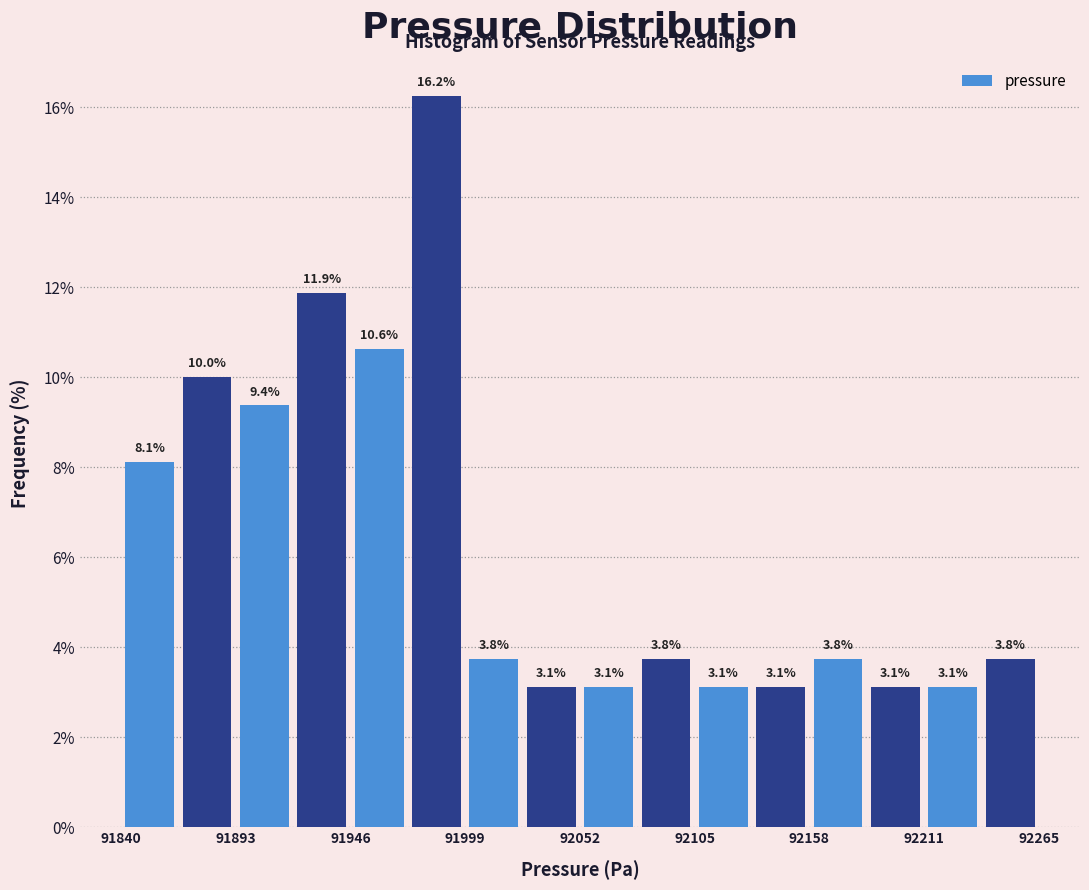

Around what value on the x-axis is the tallest bar? Give the approximate position of its centre, as read against the axis.

91990